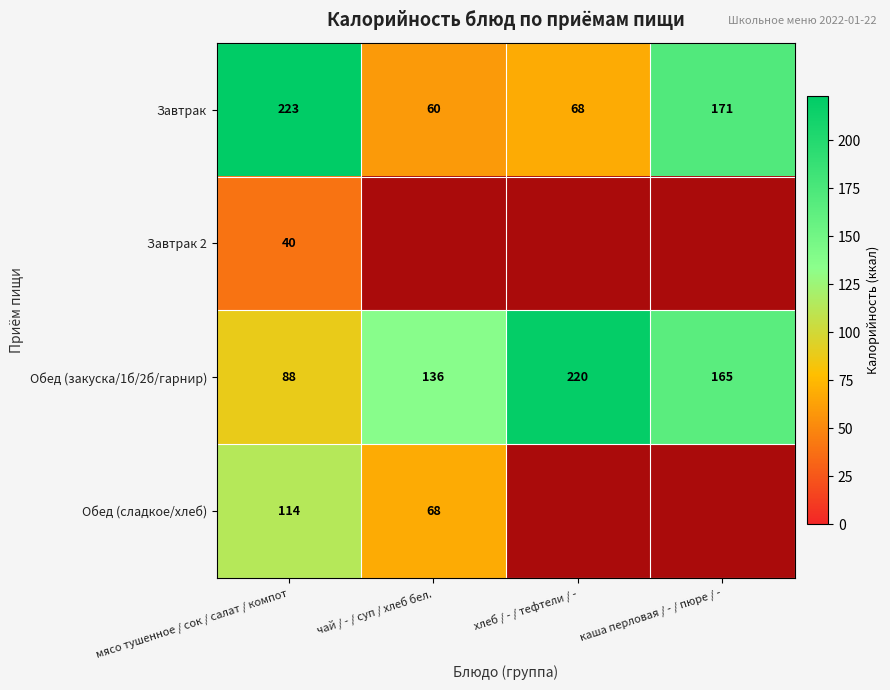

Which category has the highest value across all series?

мясо тушенное / сок / салат / компот